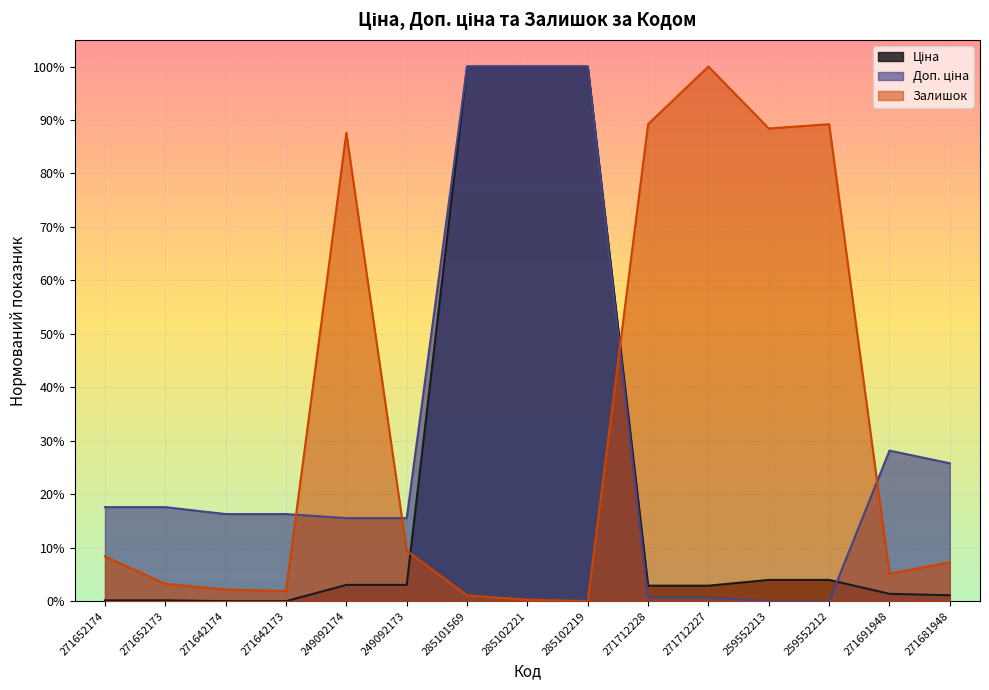

True or false: Доп. ціна and Залишок cross at least once.

True